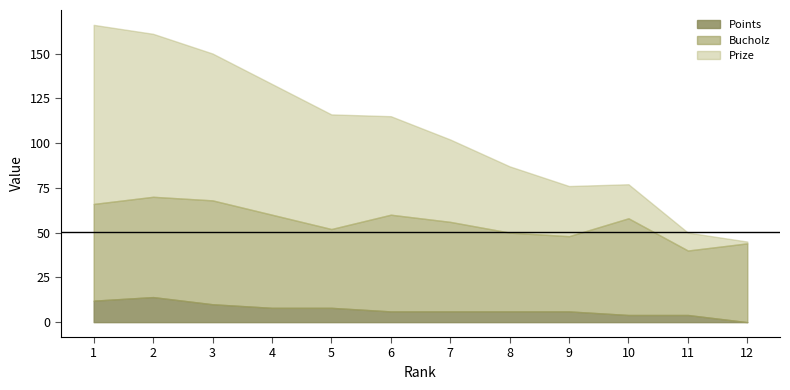

What is the difference between the highest and lowest values at 8?

38